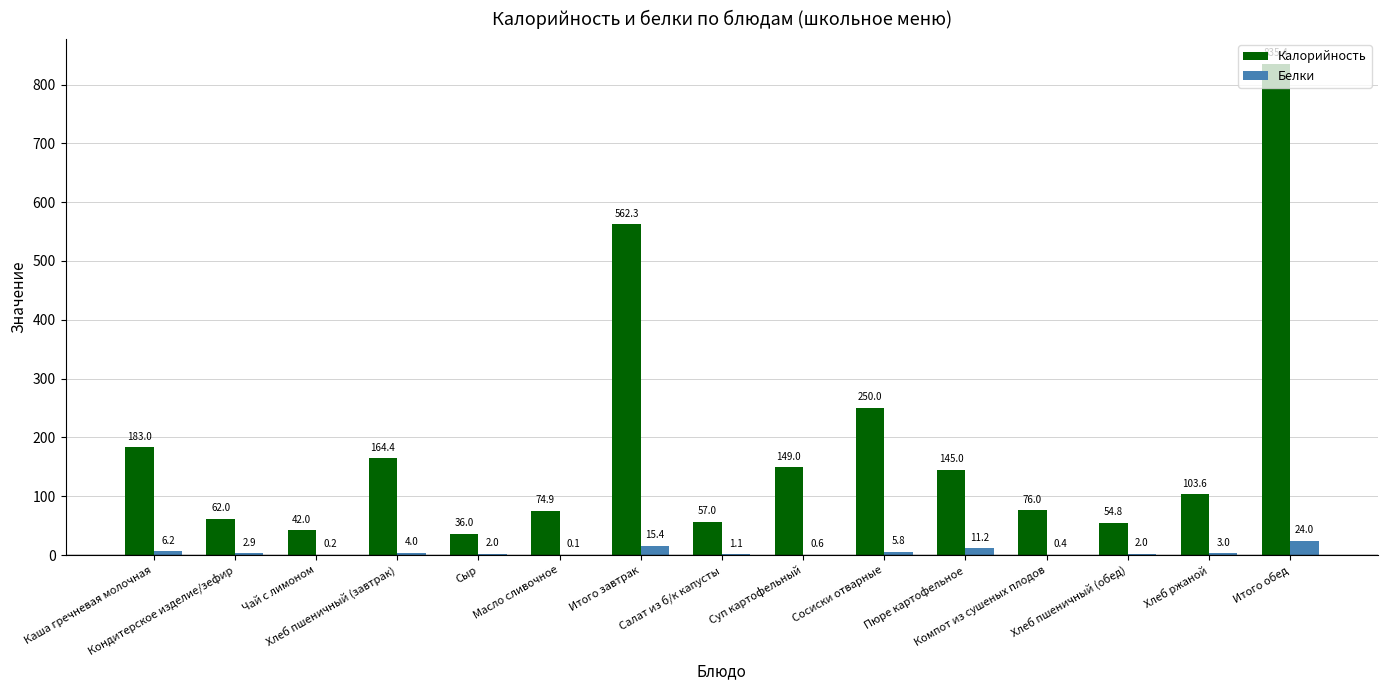

Between Компот из сушеных плодов and Итого обед, which series saw the biggest shift?

Калорийность